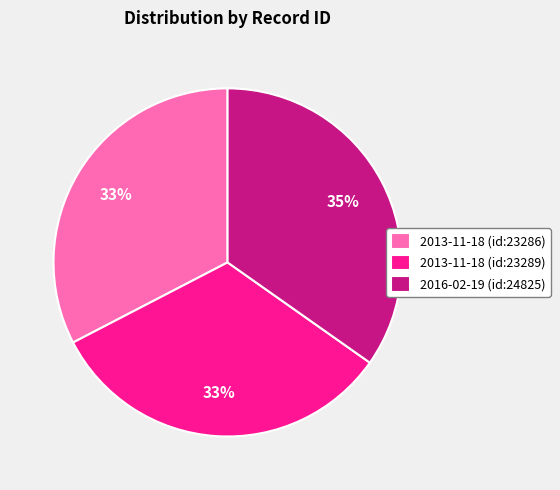

Which slice is the largest?

2016-02-19 (id:24825)